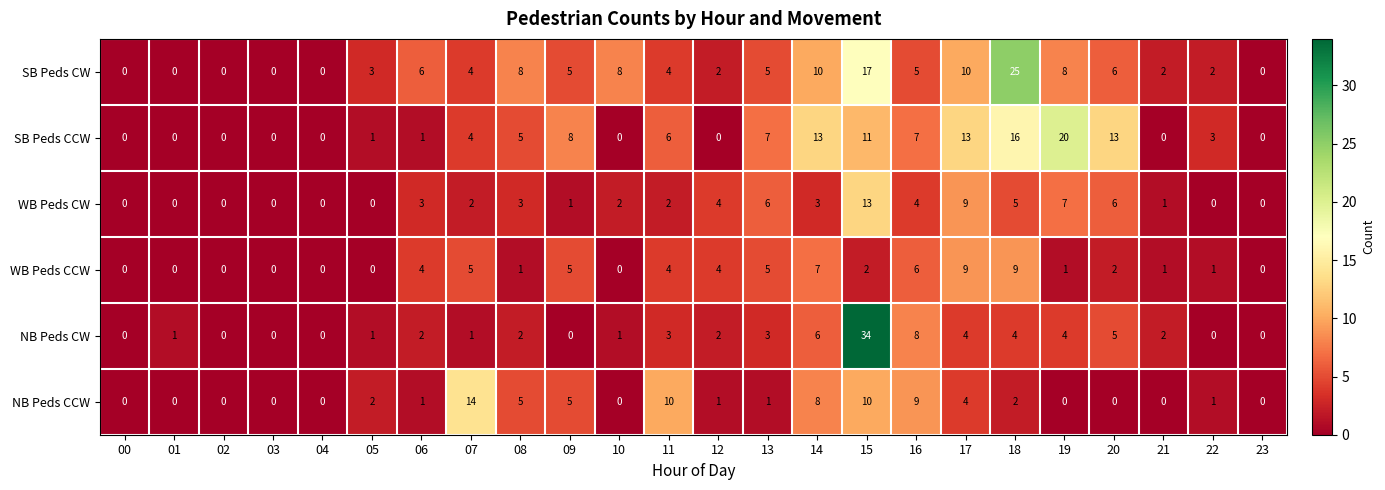

What is the spread (max minus min) of values at 22?

3